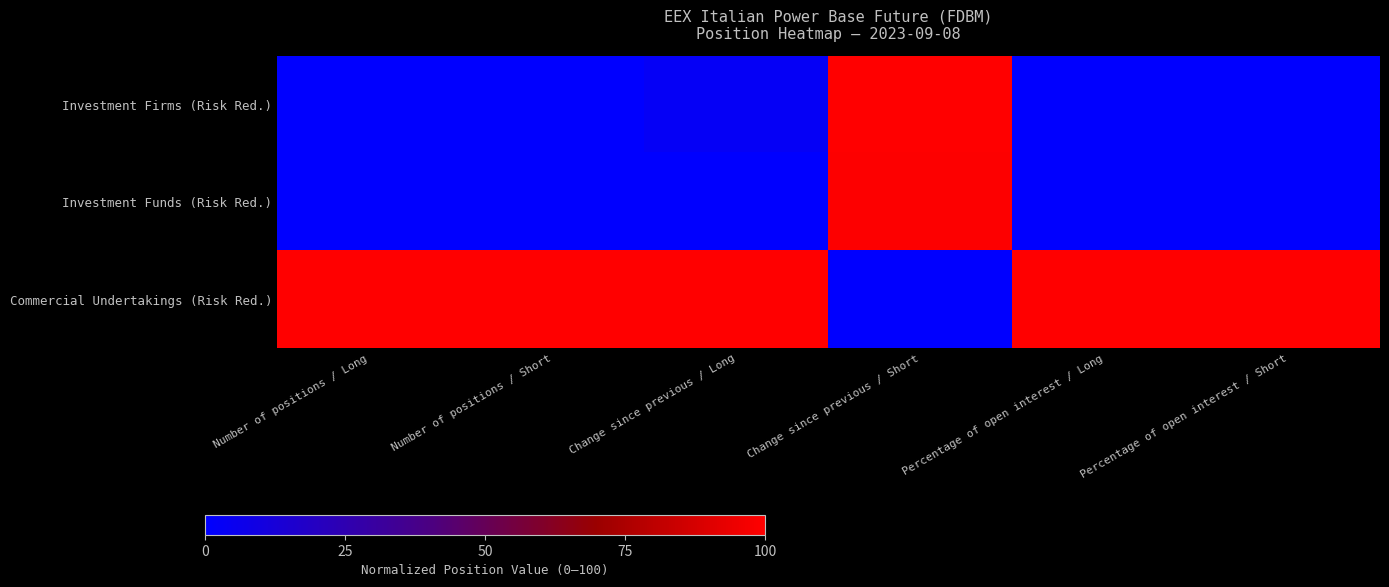

At which category does the chart reach its peak across all series?

Change since previous / Short